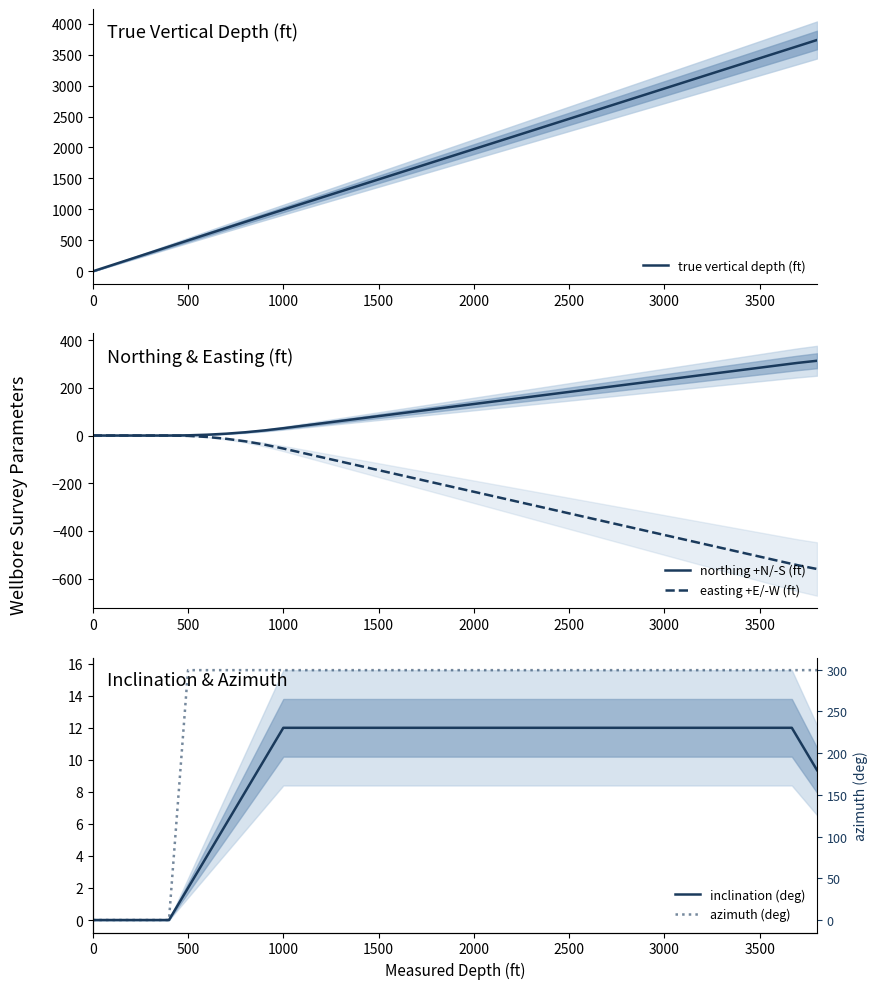

List the series in order of their peak value, highest first.

true vertical depth (ft), northing +N/-S (ft), azimuth (deg), inclination (deg), easting +E/-W (ft)